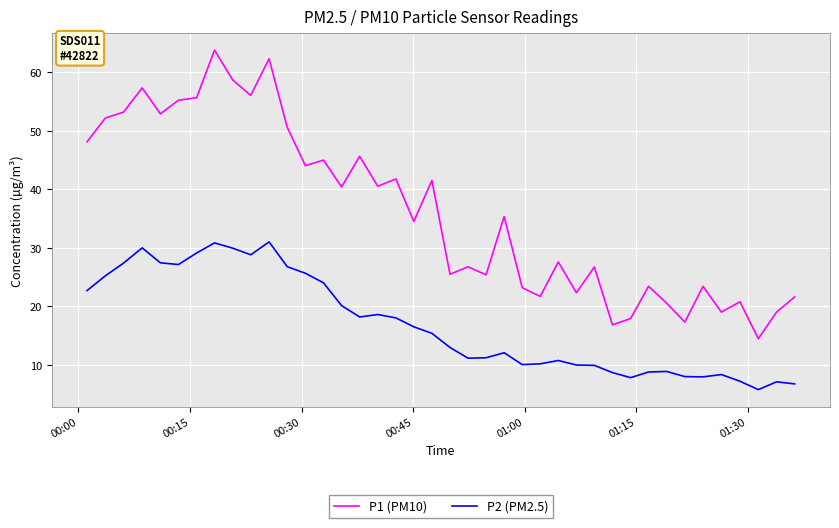

Which series has the largest range (max minus min)?

P1 (PM10)